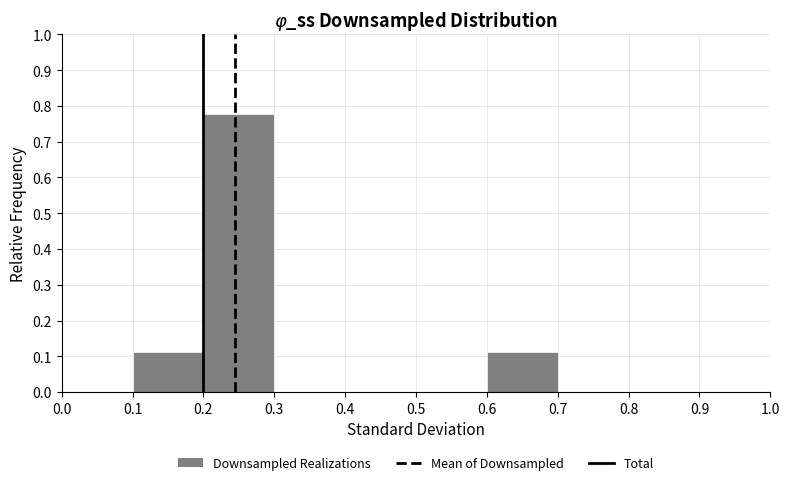

What is the height of the bar covering 0.6 to 0.7 on the x-axis? The values are not printed on the chart, so give them approximately, as read against the axis.

0.11